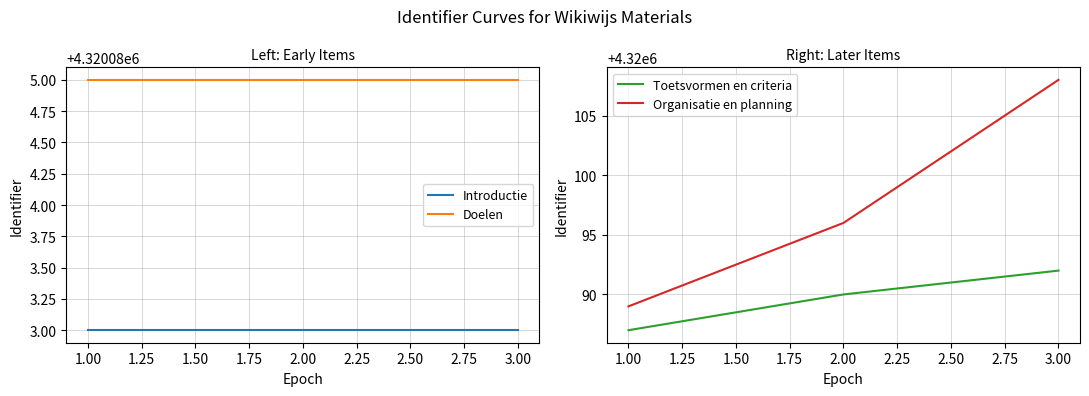

What is the sum of all Introductie values?

12960249